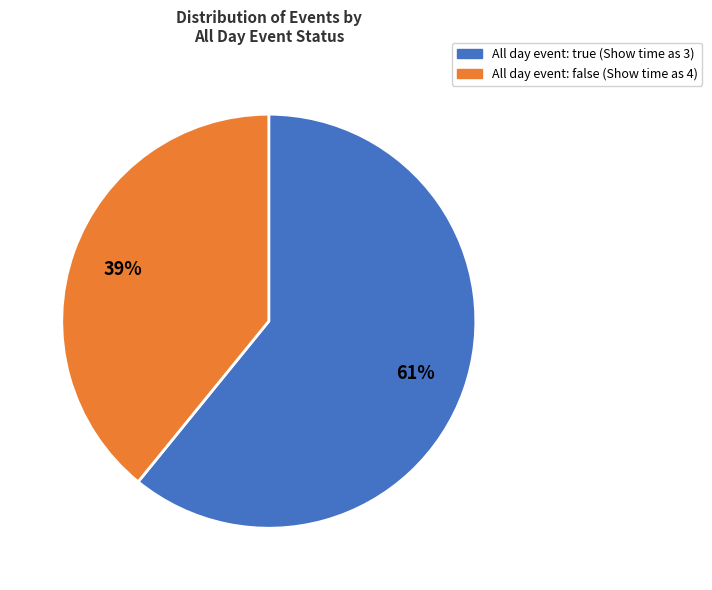

To the nearest percent, what is the average slice percentage?

50%